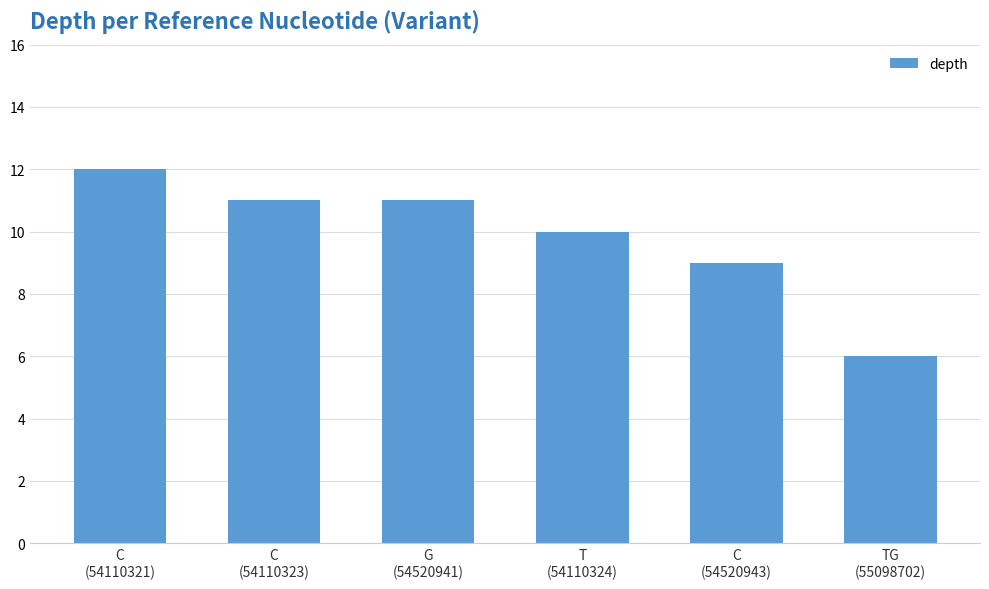

What is the smallest value displayed?

6